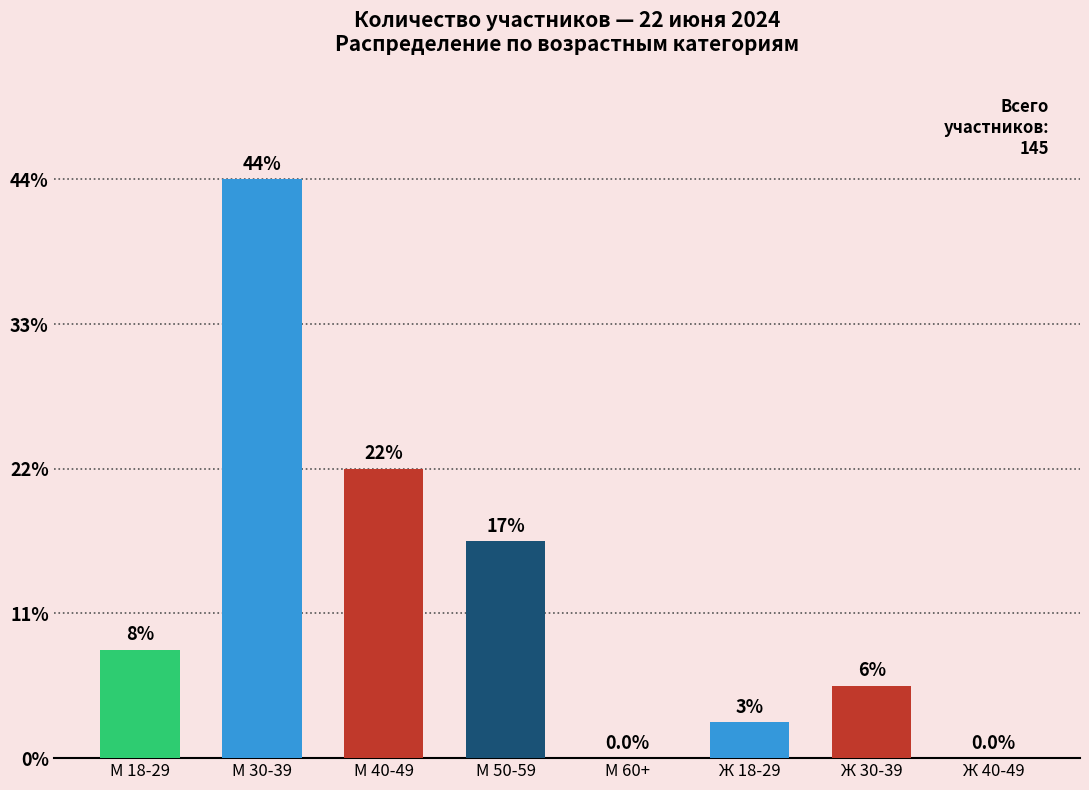

Are the bars horizontal?

No